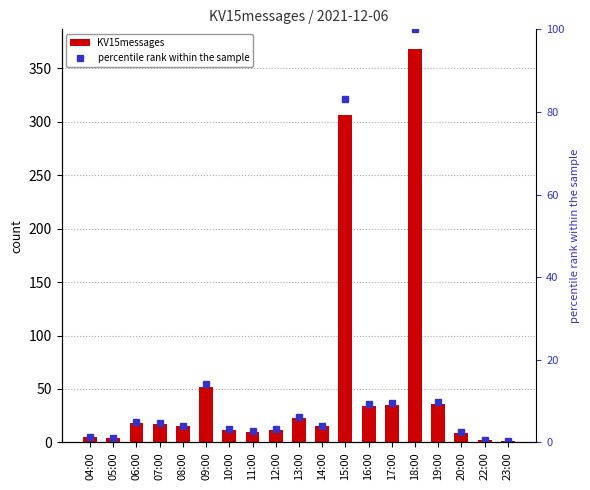

Is it true that percentile rank within the sample equals 0.4 at 05:00?

False